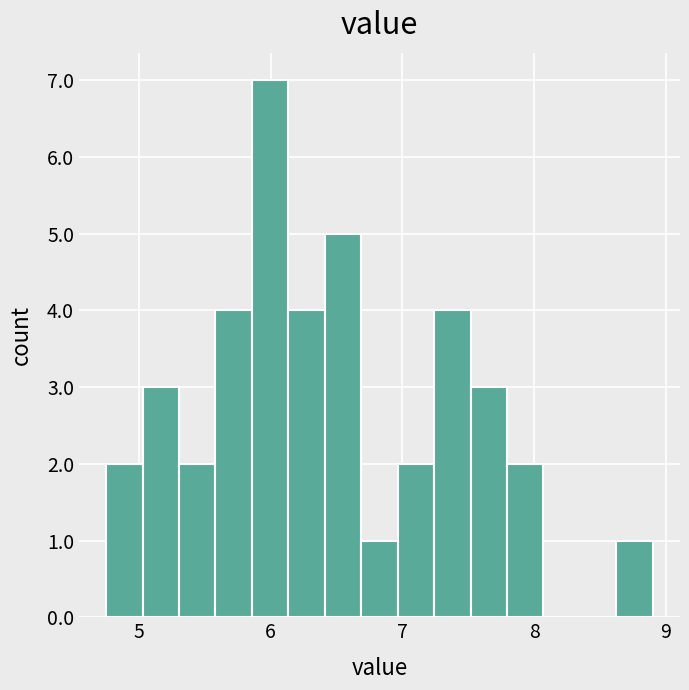

Read against the x-axis, roughly where is the centre of the tallest bar?

6.0